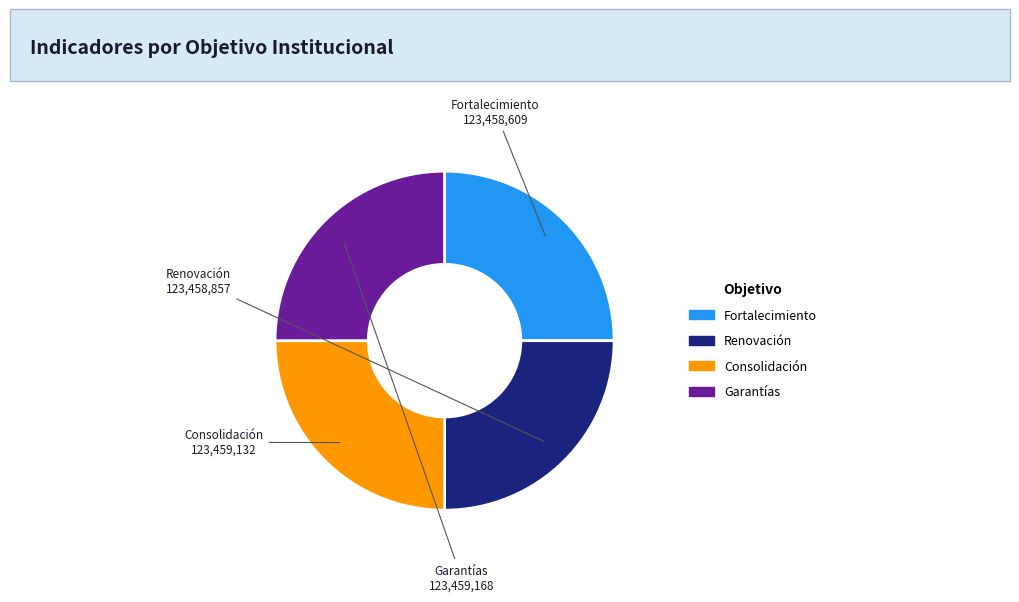

Does any single category account for the majority?

No